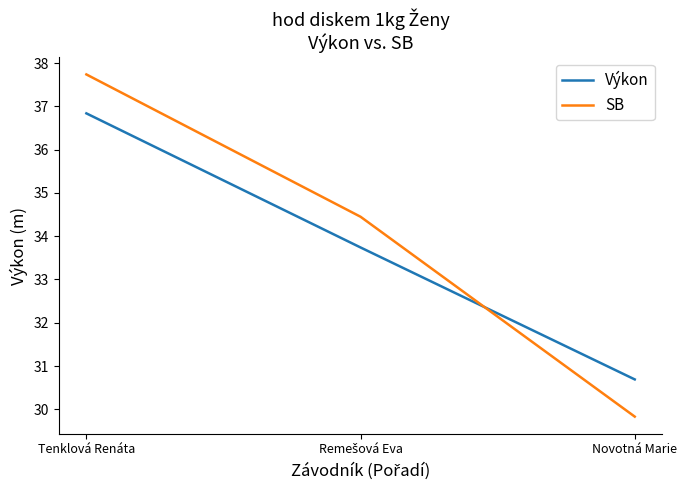

What is the average value of the SB series?

34.0